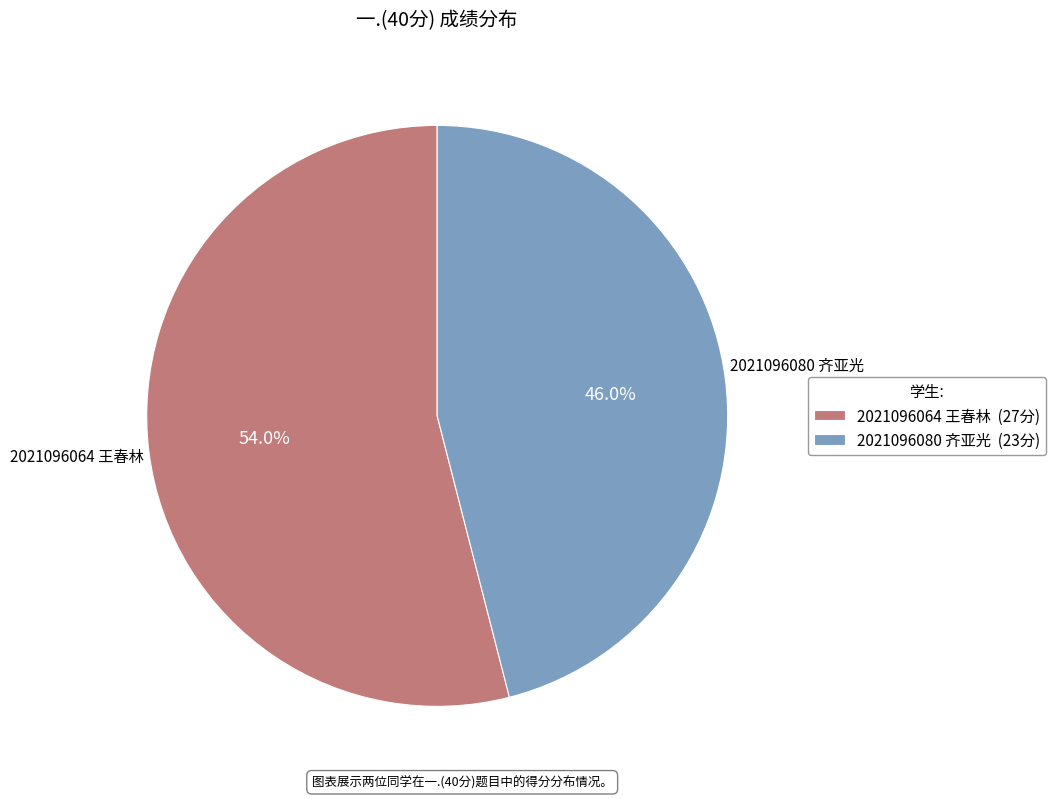

Which has a higher value, 2021096064 王春林 or 2021096080 齐亚光?

2021096064 王春林